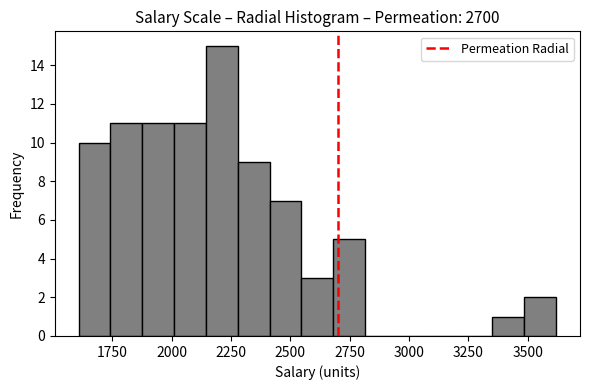

Around what value on the x-axis is the tallest bar? Give the approximate position of its centre, as read against the axis.

2200